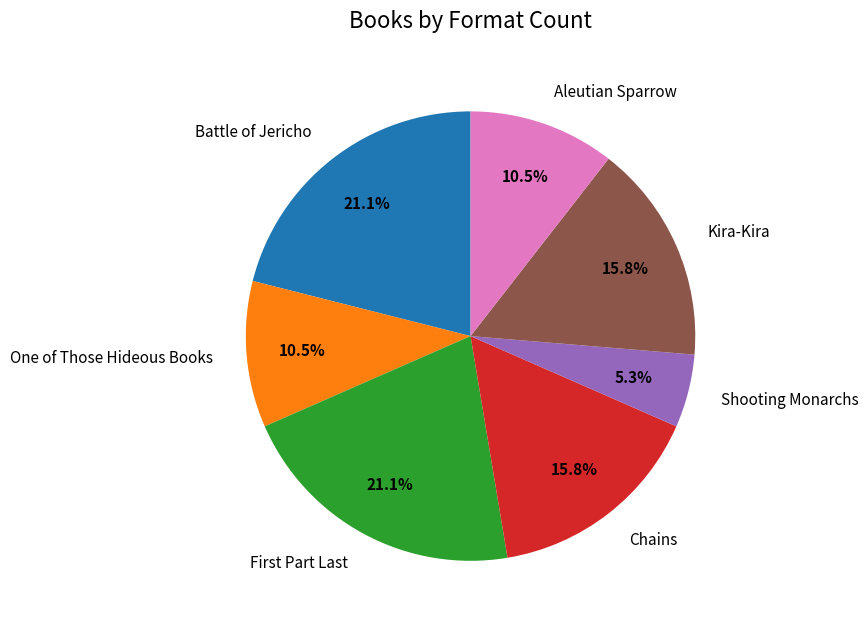

True or false: One of Those Hideous Books accounts for 20% of the total.

False